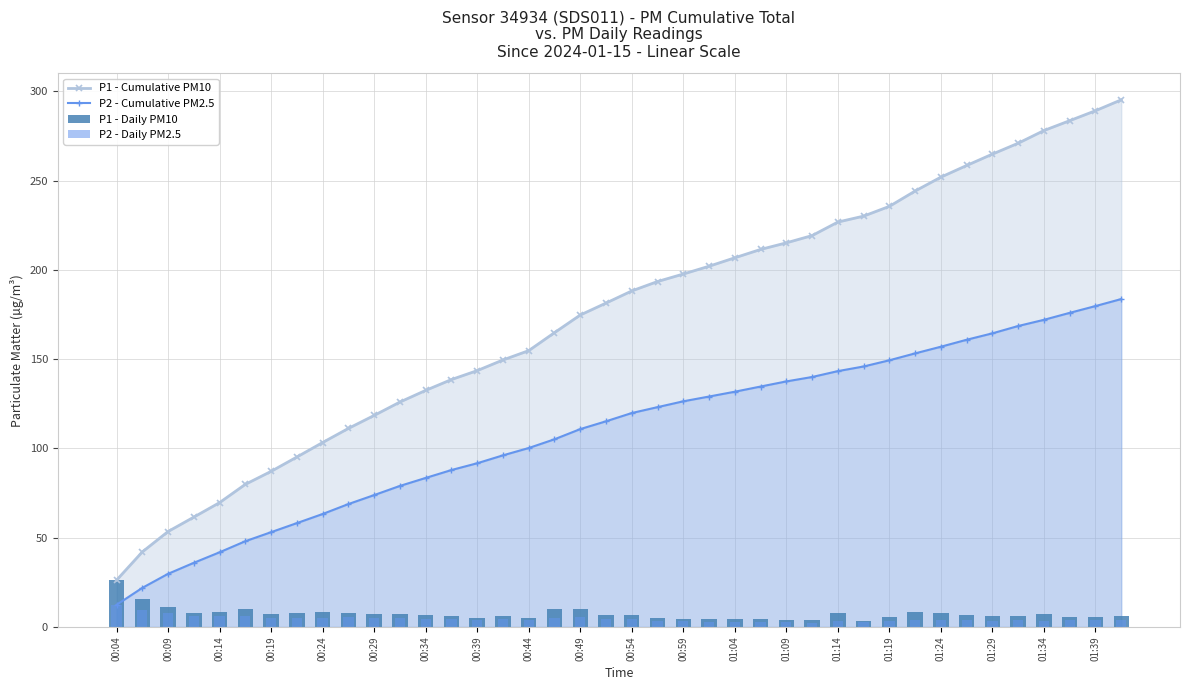

What is the difference between the second highest and second lowest values in the P1 - Daily PM10 series?

12.1